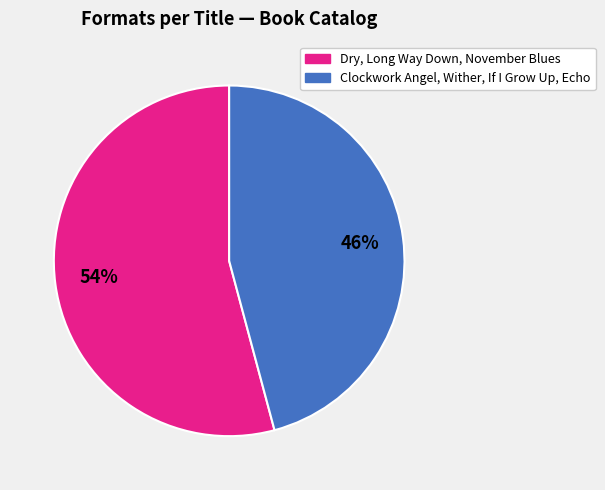

To the nearest percent, what is the difference between the largest and smallest slice percentages?

8%